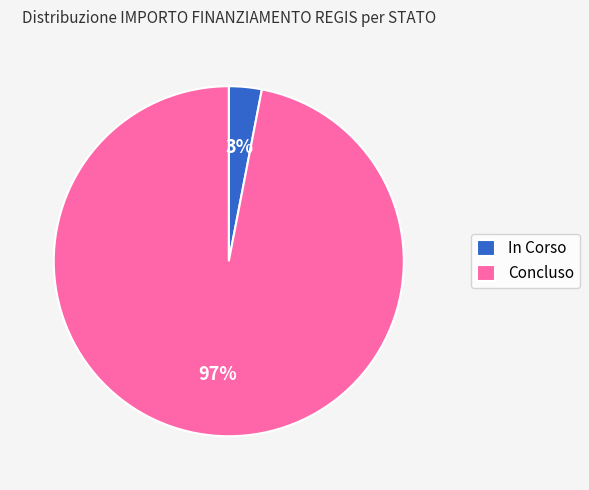

The In Corso slice represents 3% of the pie. True or false?

True